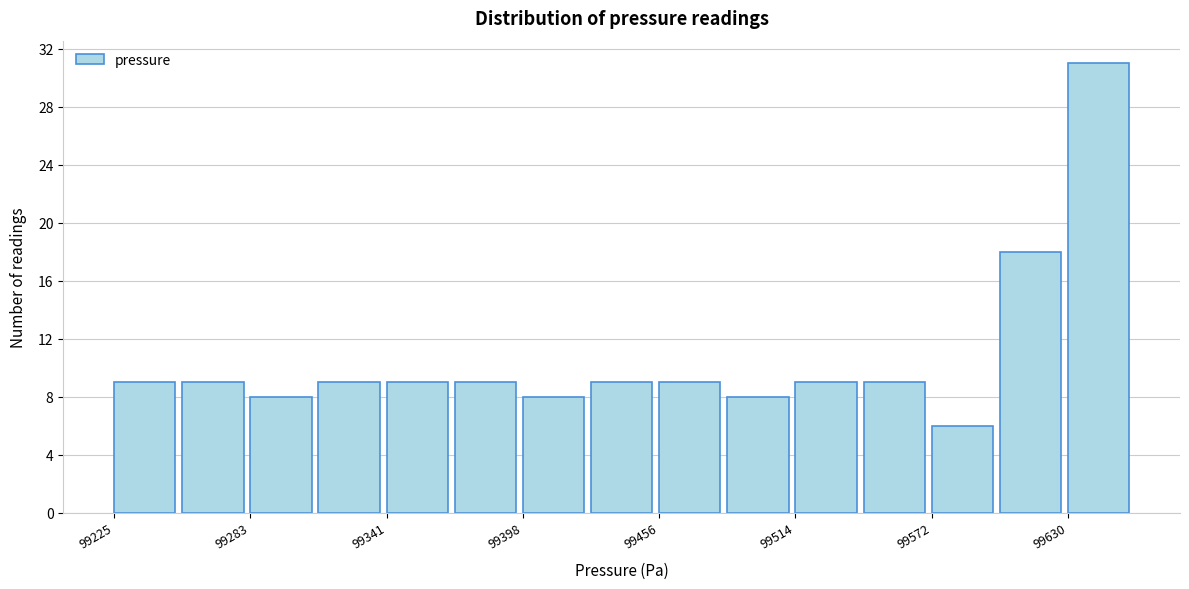

Around what value on the x-axis is the tallest bar? Give the approximate position of its centre, as read against the axis.

99640